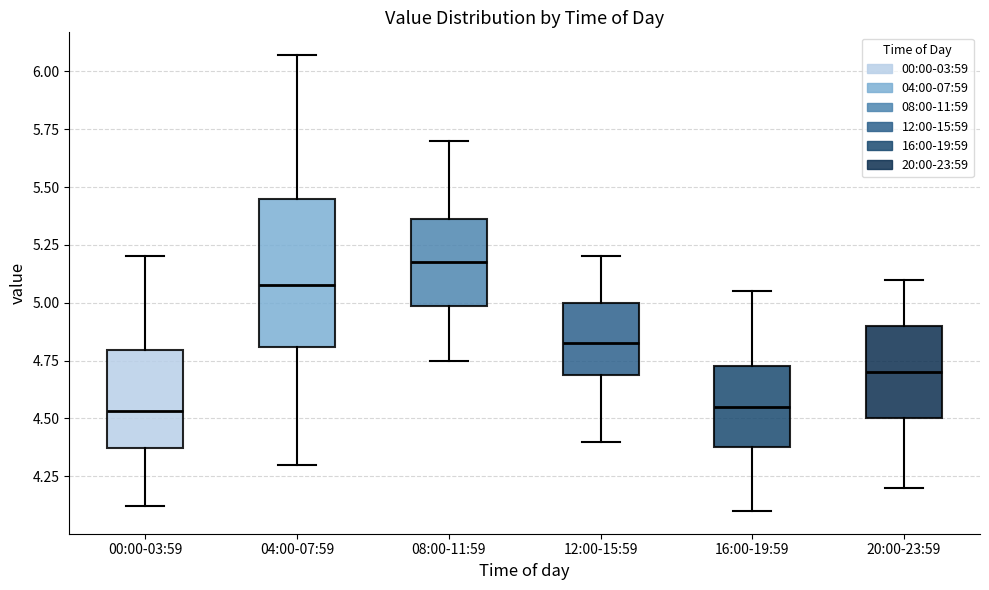

Comparing the boxes themselves (not the whiskers), which one is the tallest?

04:00-07:59